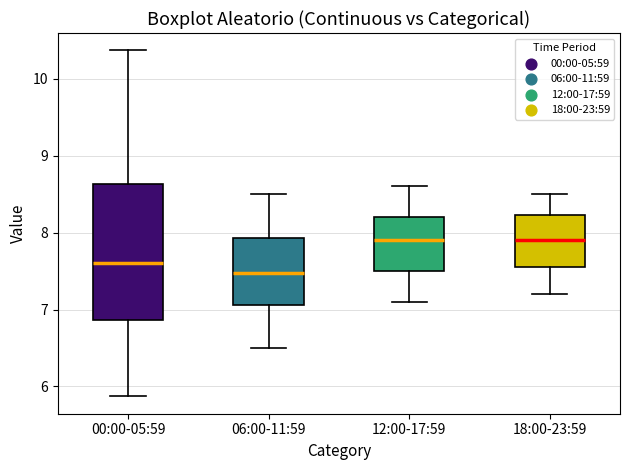

Which box has the lowest median line?

06:00-11:59